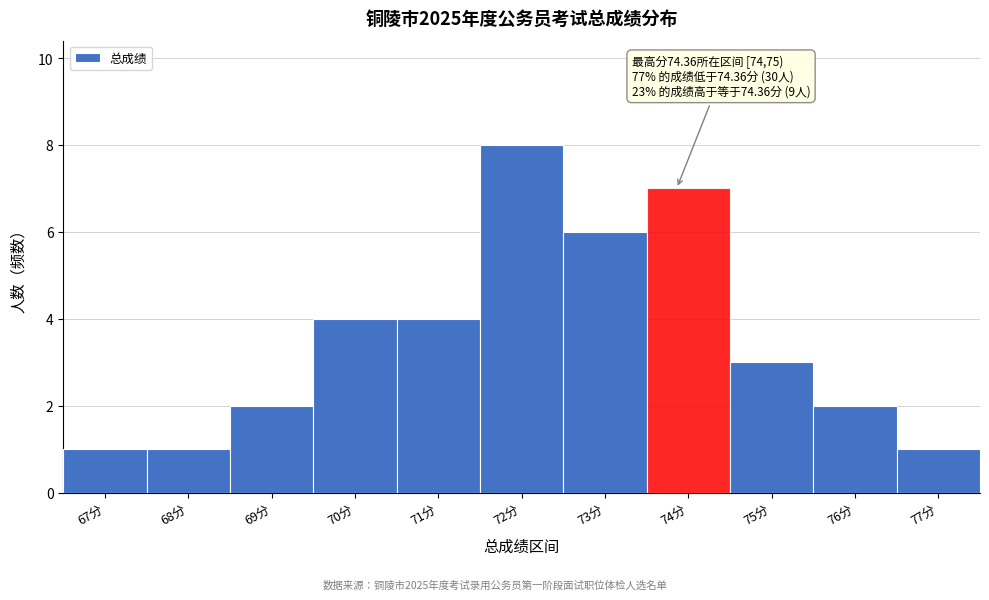

Reading left to right, what are all the values shown in this chart?

67分=1	68分=1	69分=2	70分=4	71分=4	72分=8	73分=6	74分=7	75分=3	76分=2	77分=1